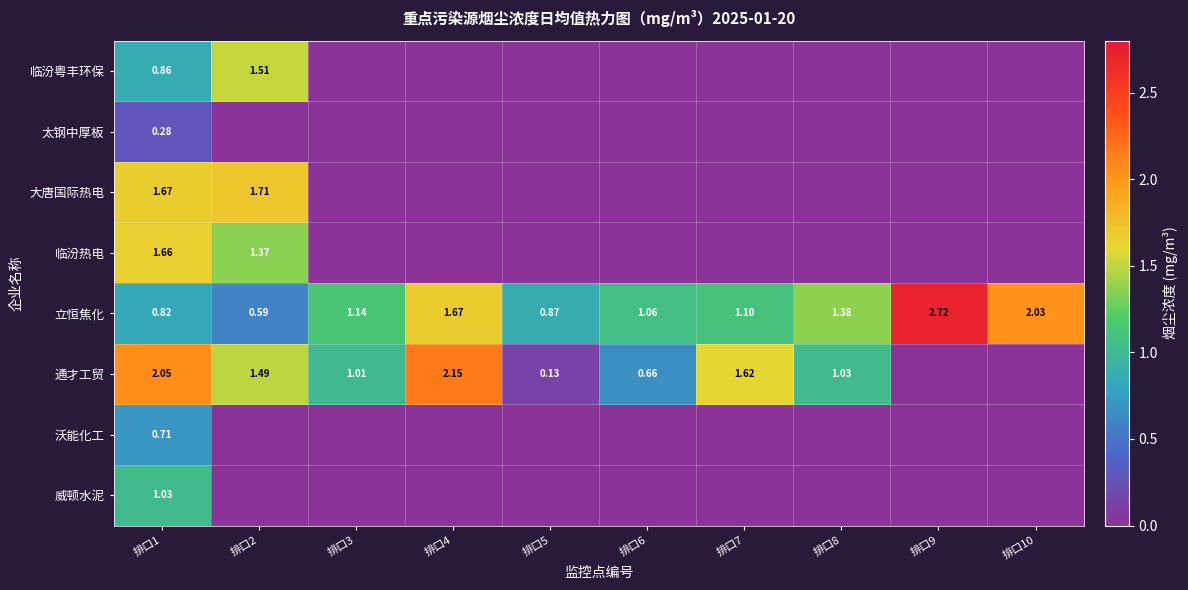

What is the spread (max minus min) of values at 排口5?

0.9